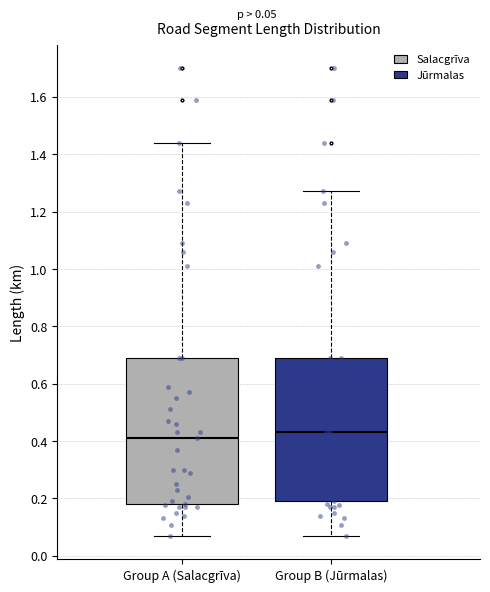

Which box's median line is the lowest?

Group A (Salacgrīva)